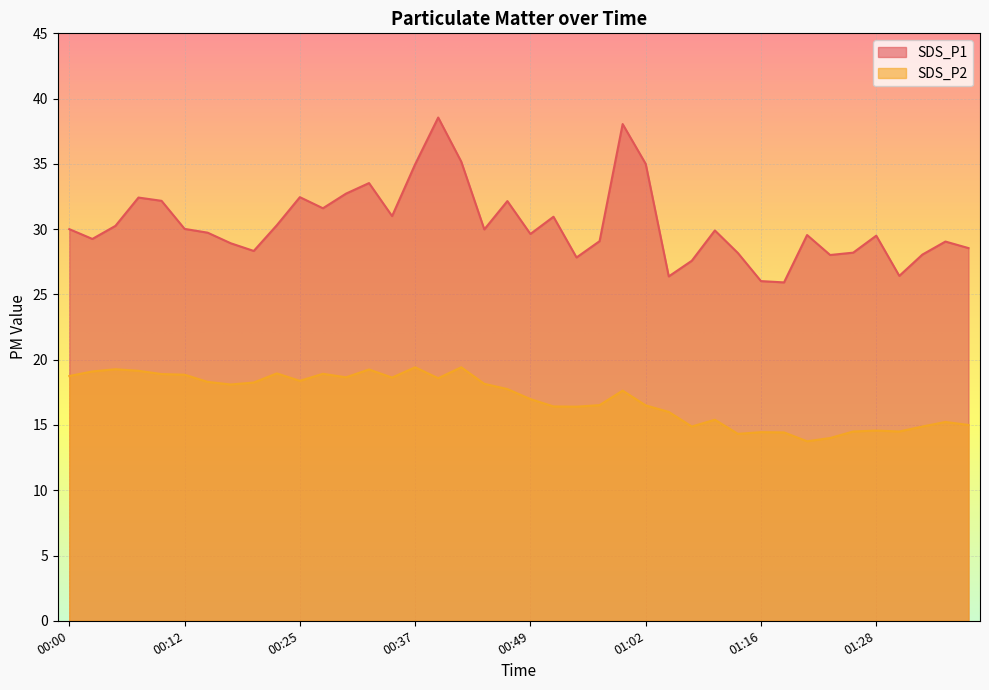

How many lines are shown in the chart?

2